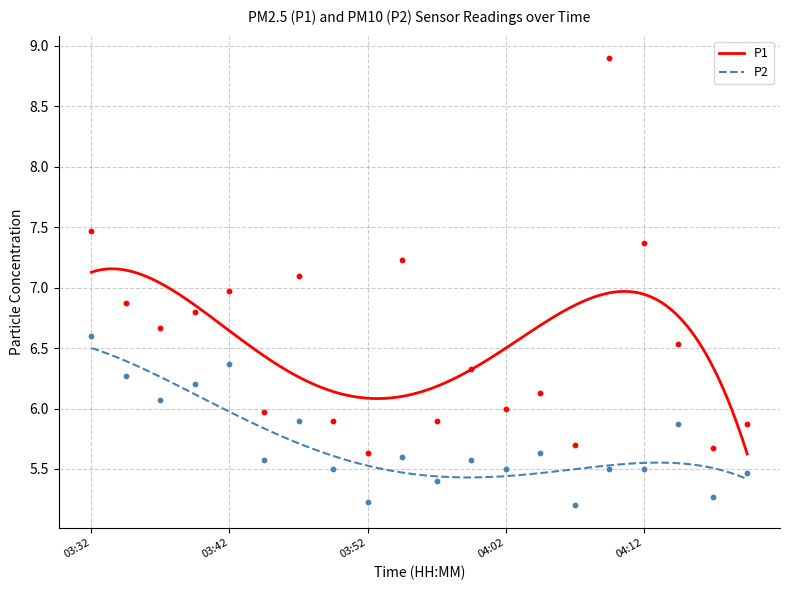

What are all the series names shown in the legend?

P1, P2